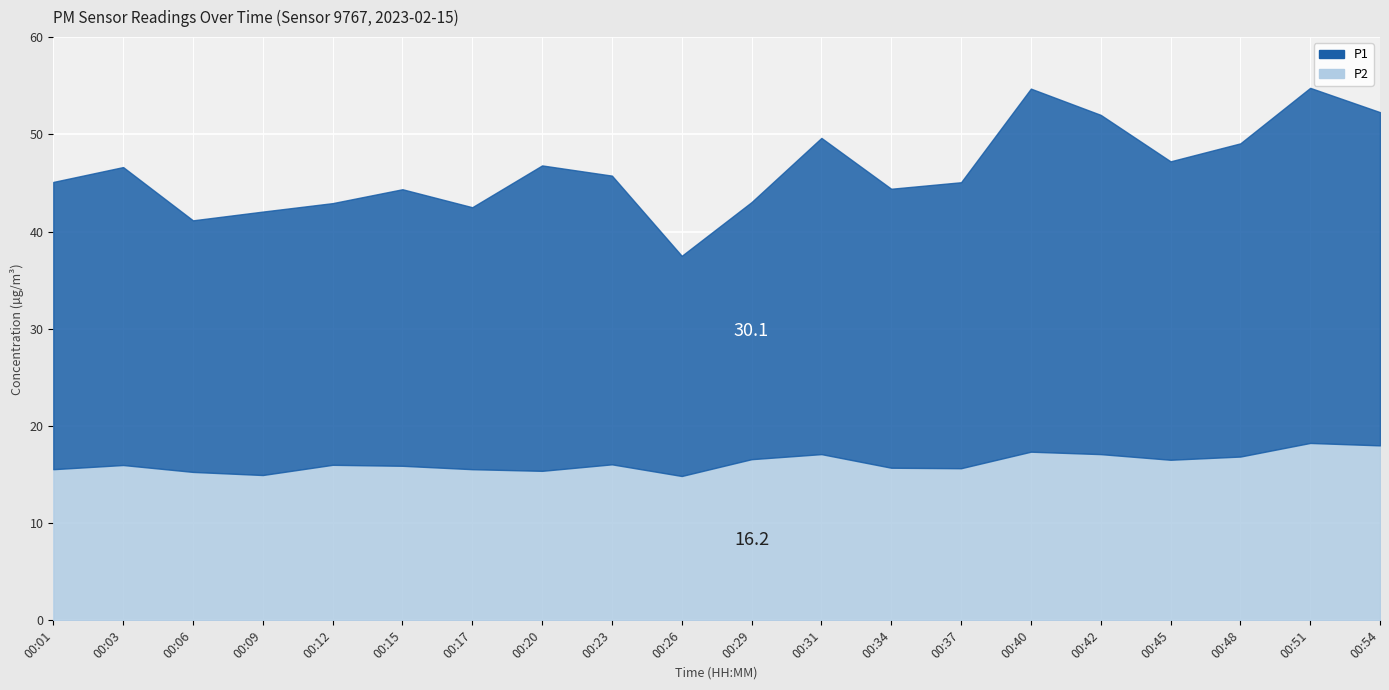

What is the value of the P2 point at the 12th from the left?

17.1